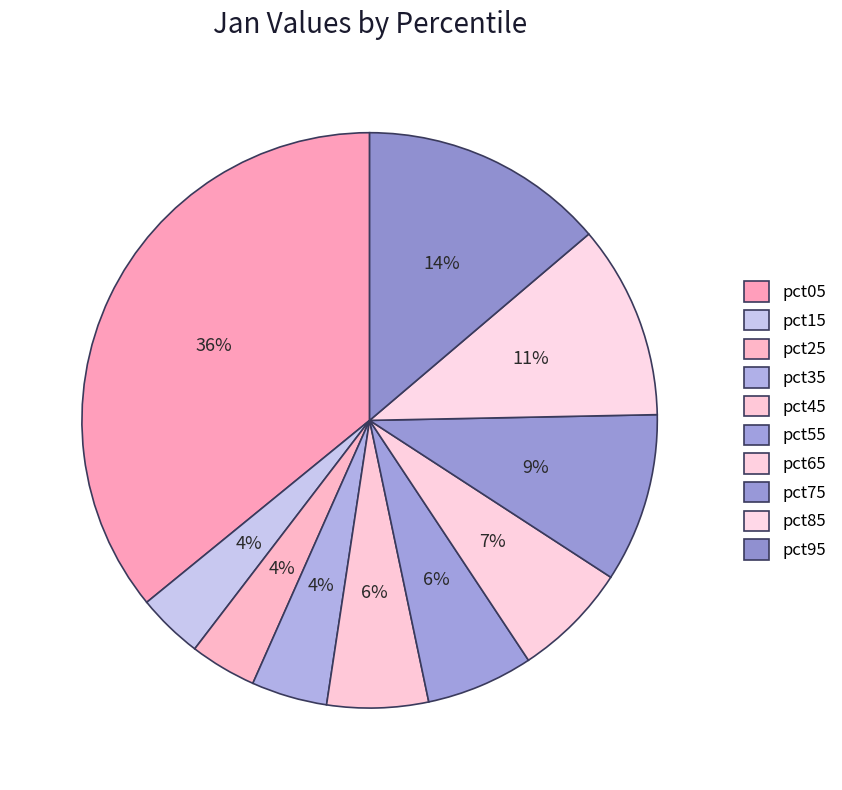

Which slice is the smallest?

pct15